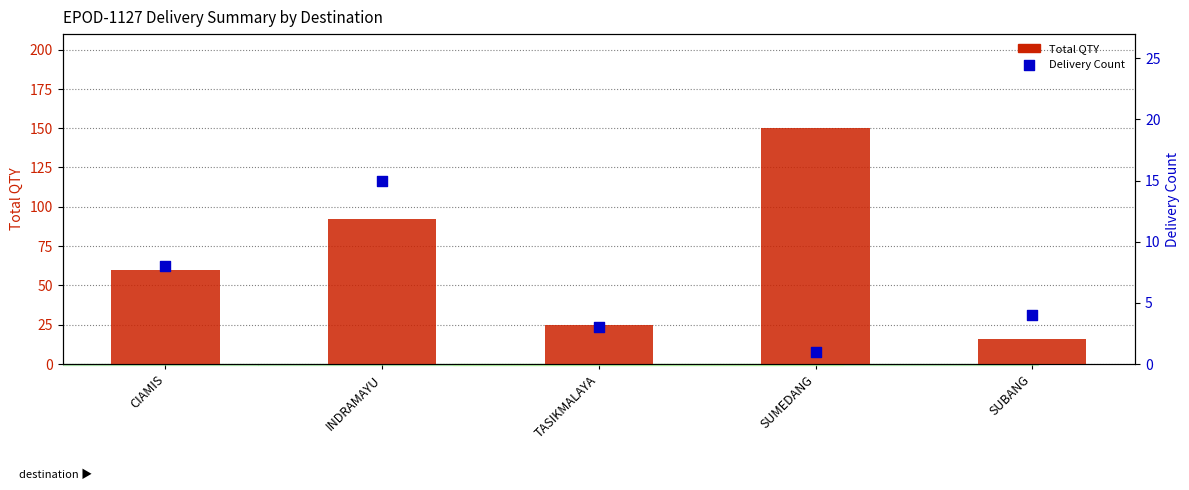

At how many categories does at least one series exceed 9?

5